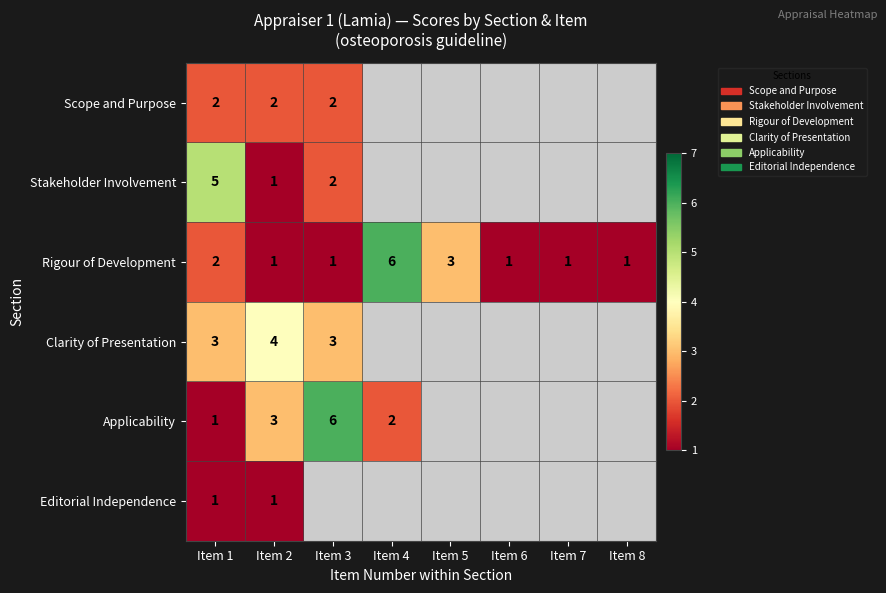

The Scope and Purpose series shows 2 at Item 1. True or false?

True